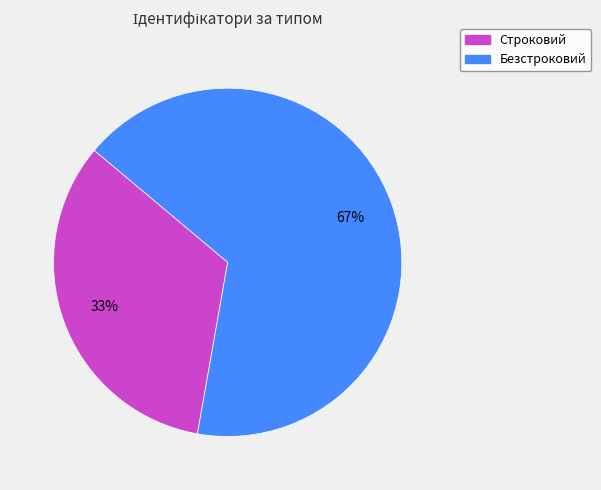

Rank the categories by value from highest to lowest.

Безстроковий, Строковий